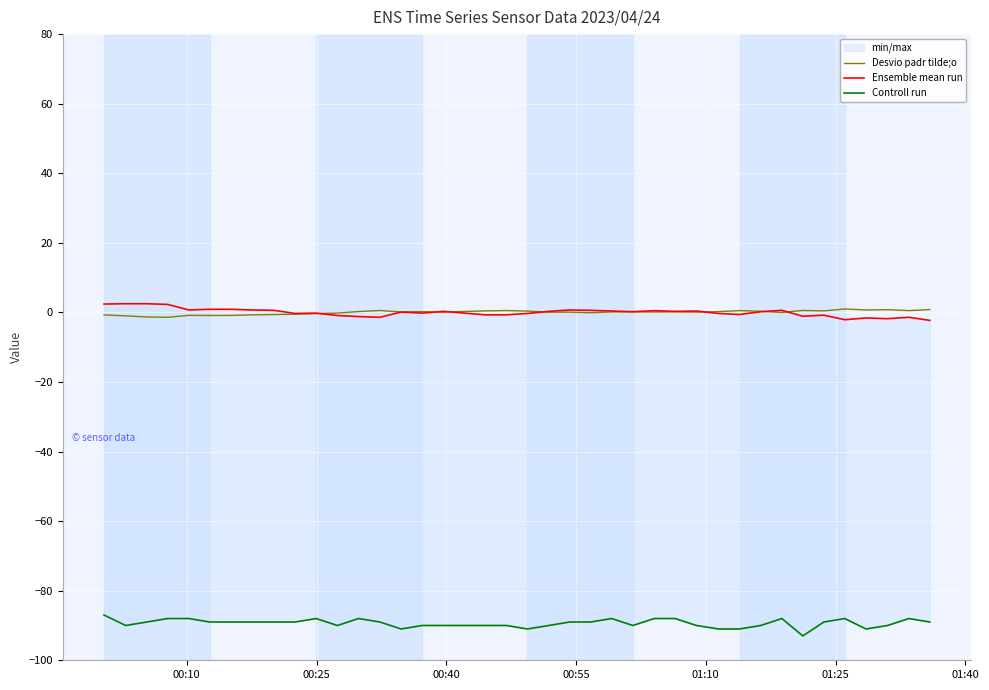

True or false: Desvio padr tilde;o and Controll run intersect in this chart.

False